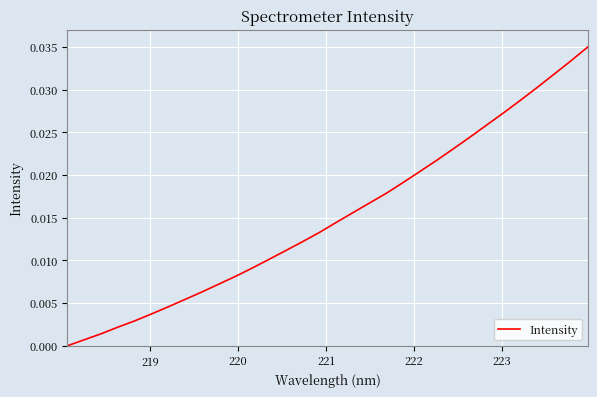

True or false: there are more than 0 points higher than both neighbors.

False